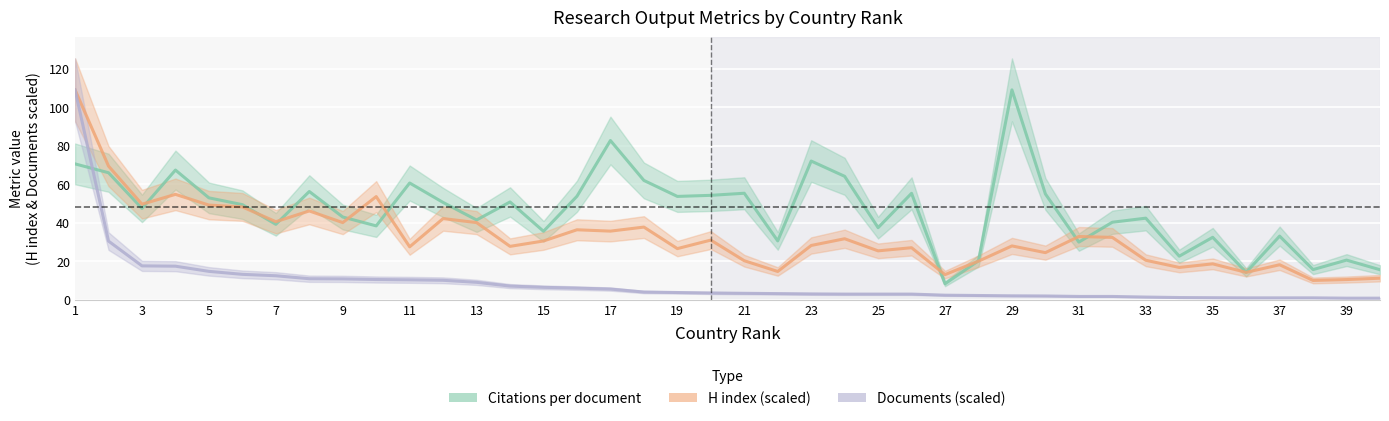

True or false: Documents (scaled) and Citations per document cross at least once.

True